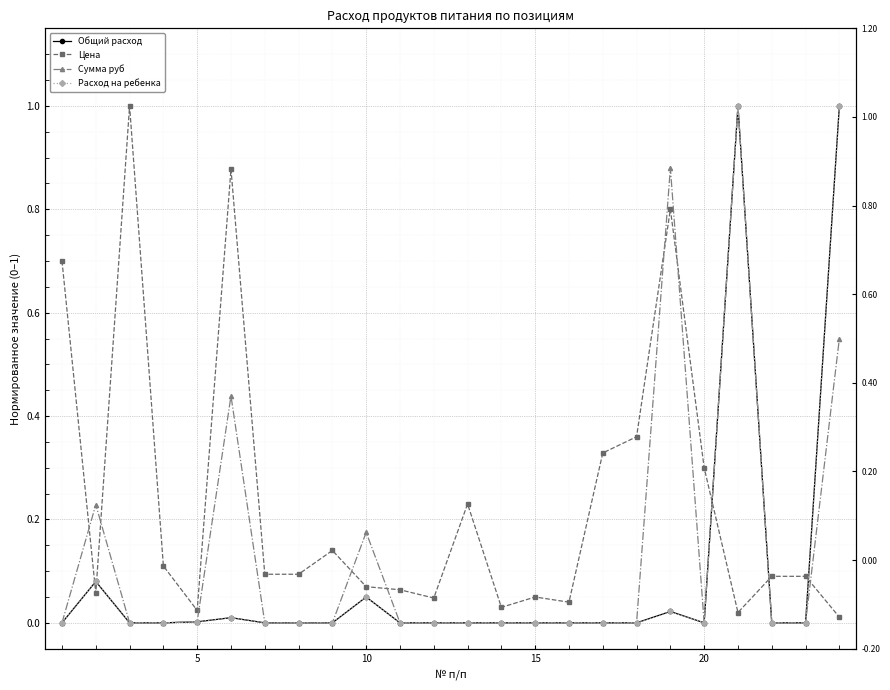

Is the value of Сумма руб at 16 greater than the value of Общий расход at 10?

No